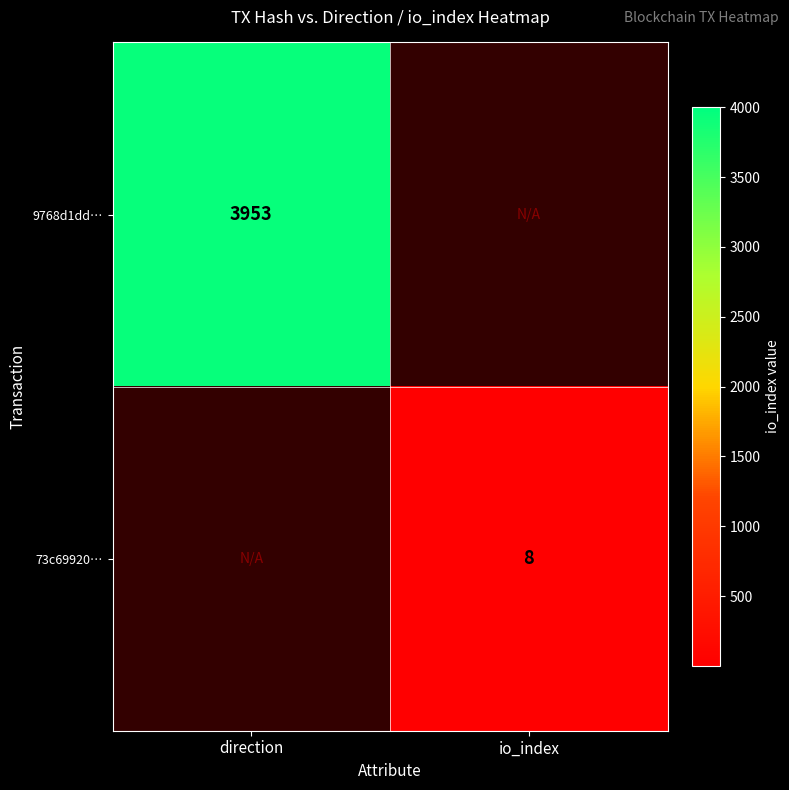

True or false: 73c69920… has a value of 13.0 at io_index.

False